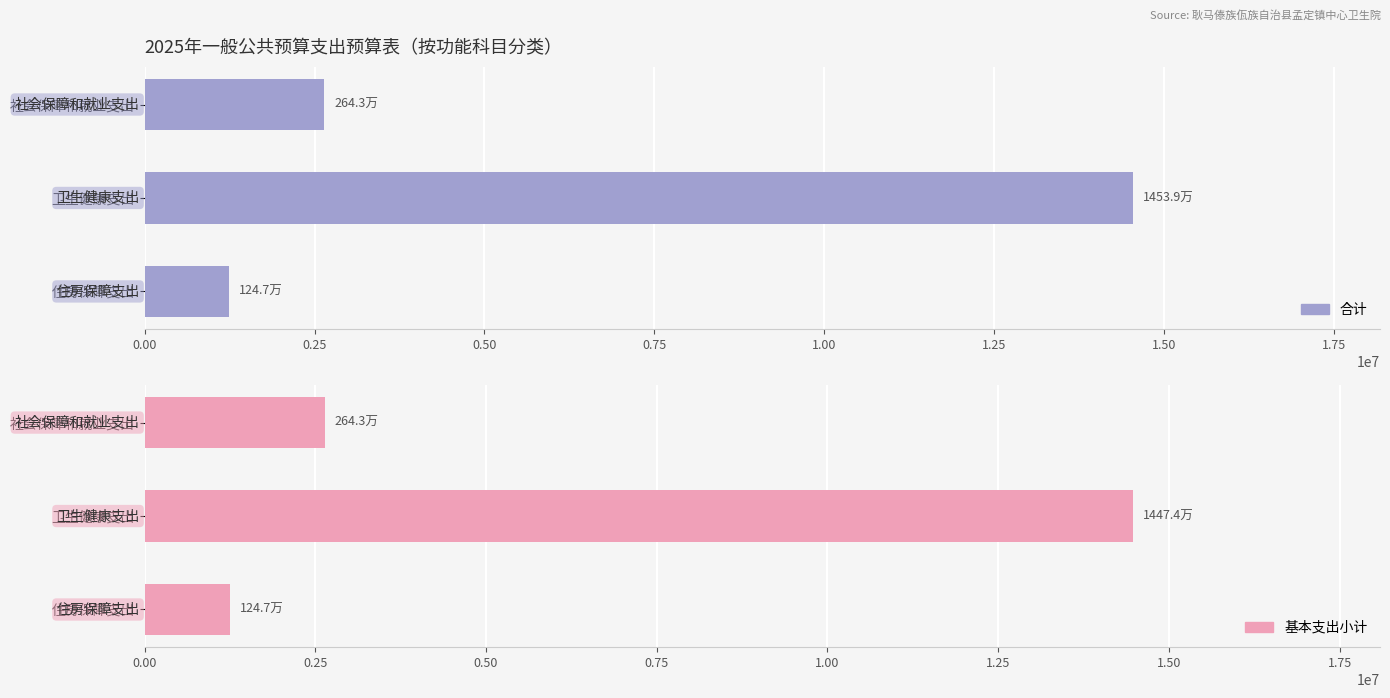

How many data points does each series have?

3